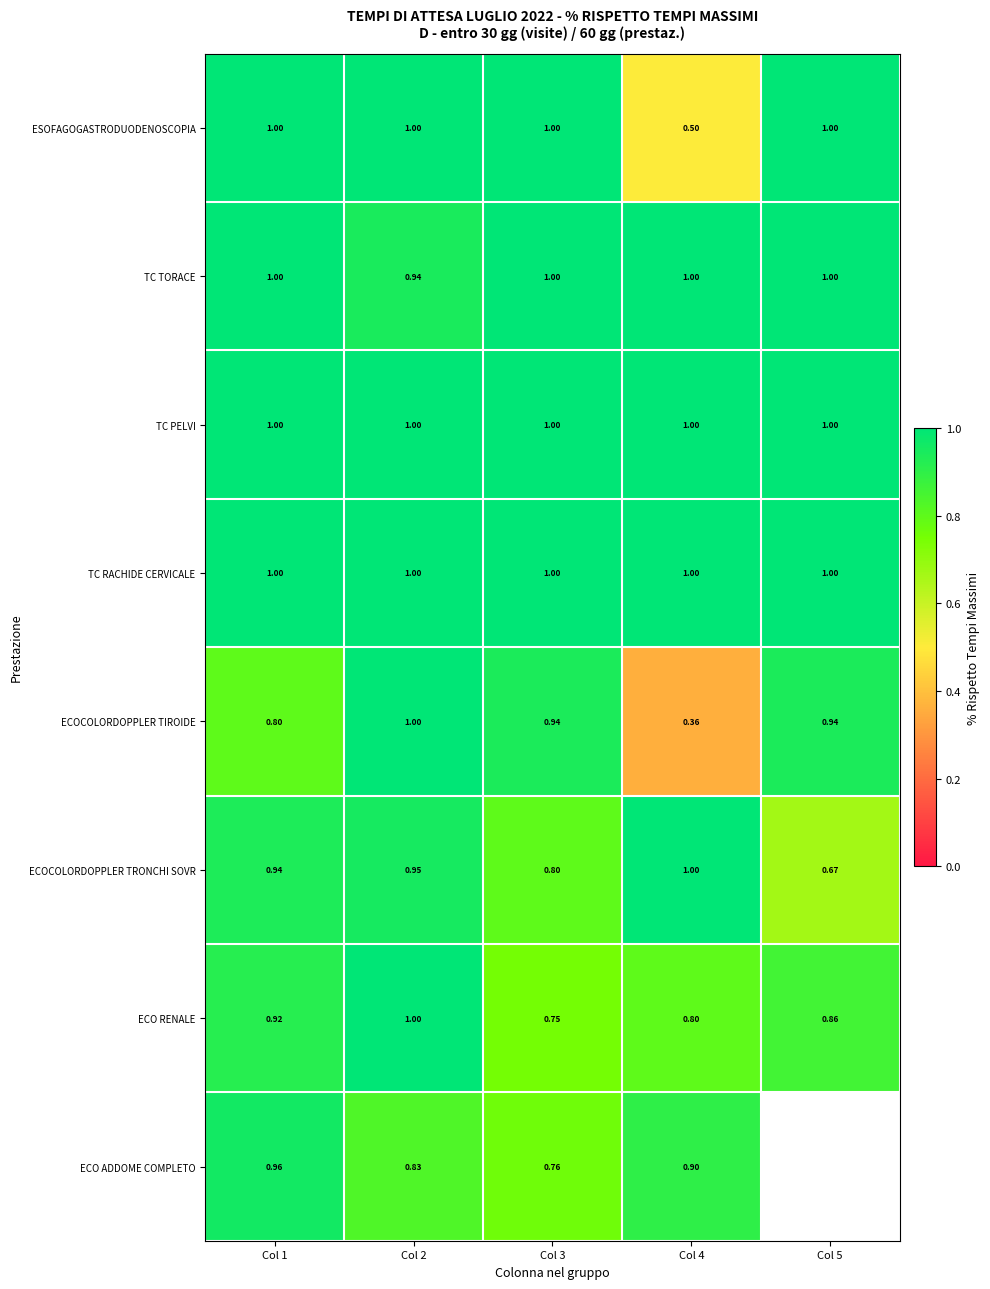

Where is ECOCOLORDOPPLER TIROIDE nearest to the value 0?

Col 4